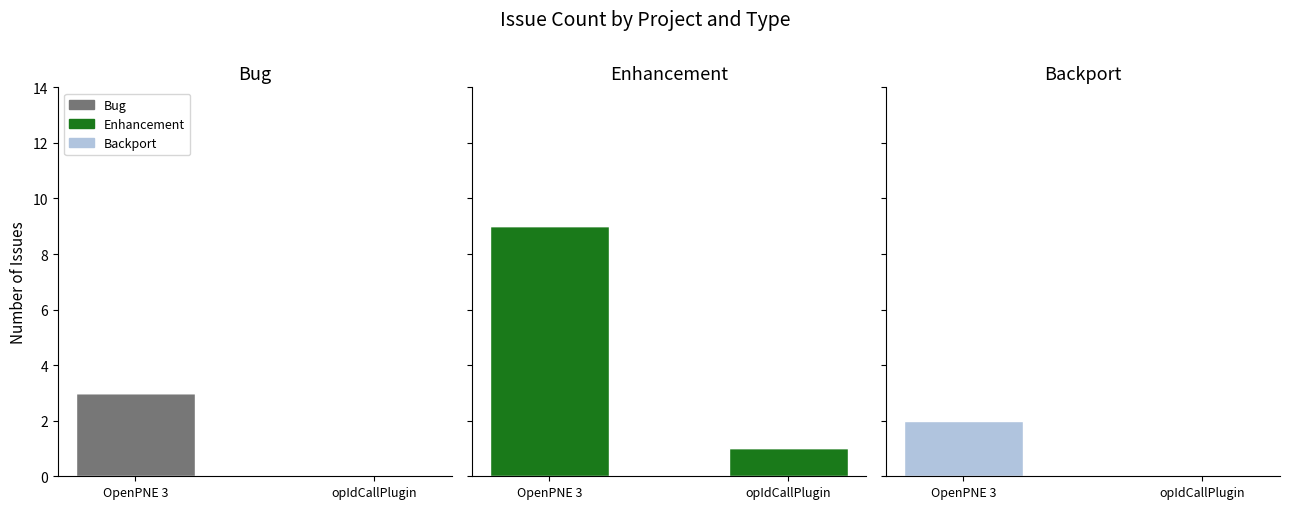

At which label is Bug closest to 1?

opIdCallPlugin